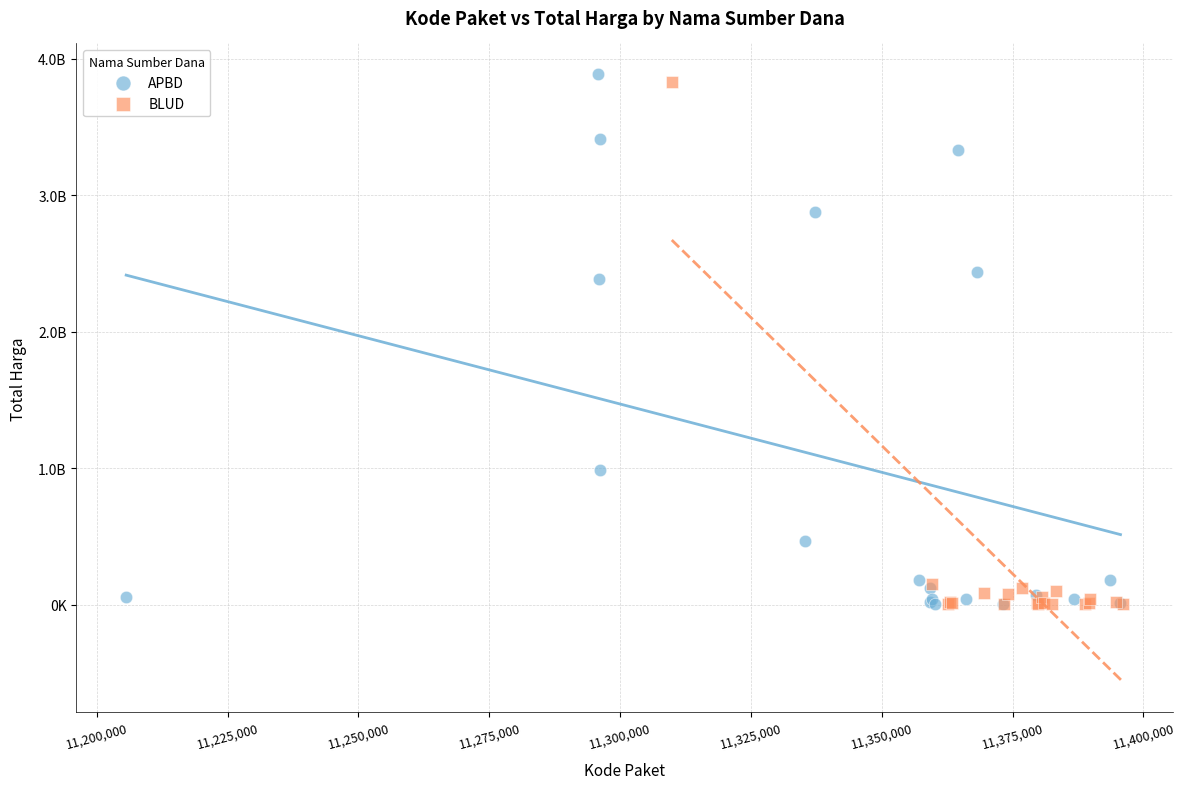

Which series has the largest Y range (max minus min)?

APBD